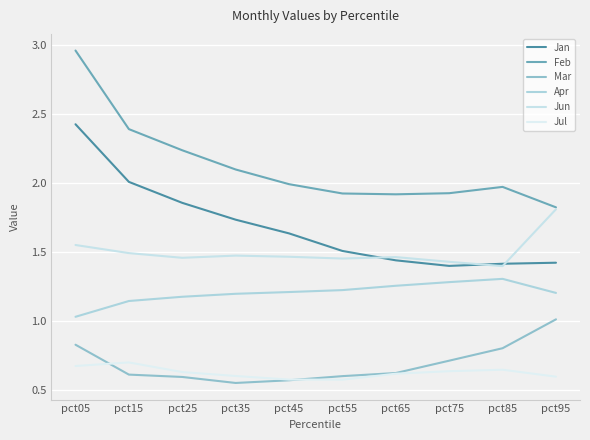

The Jun series shows 1.9 at pct75. True or false?

False